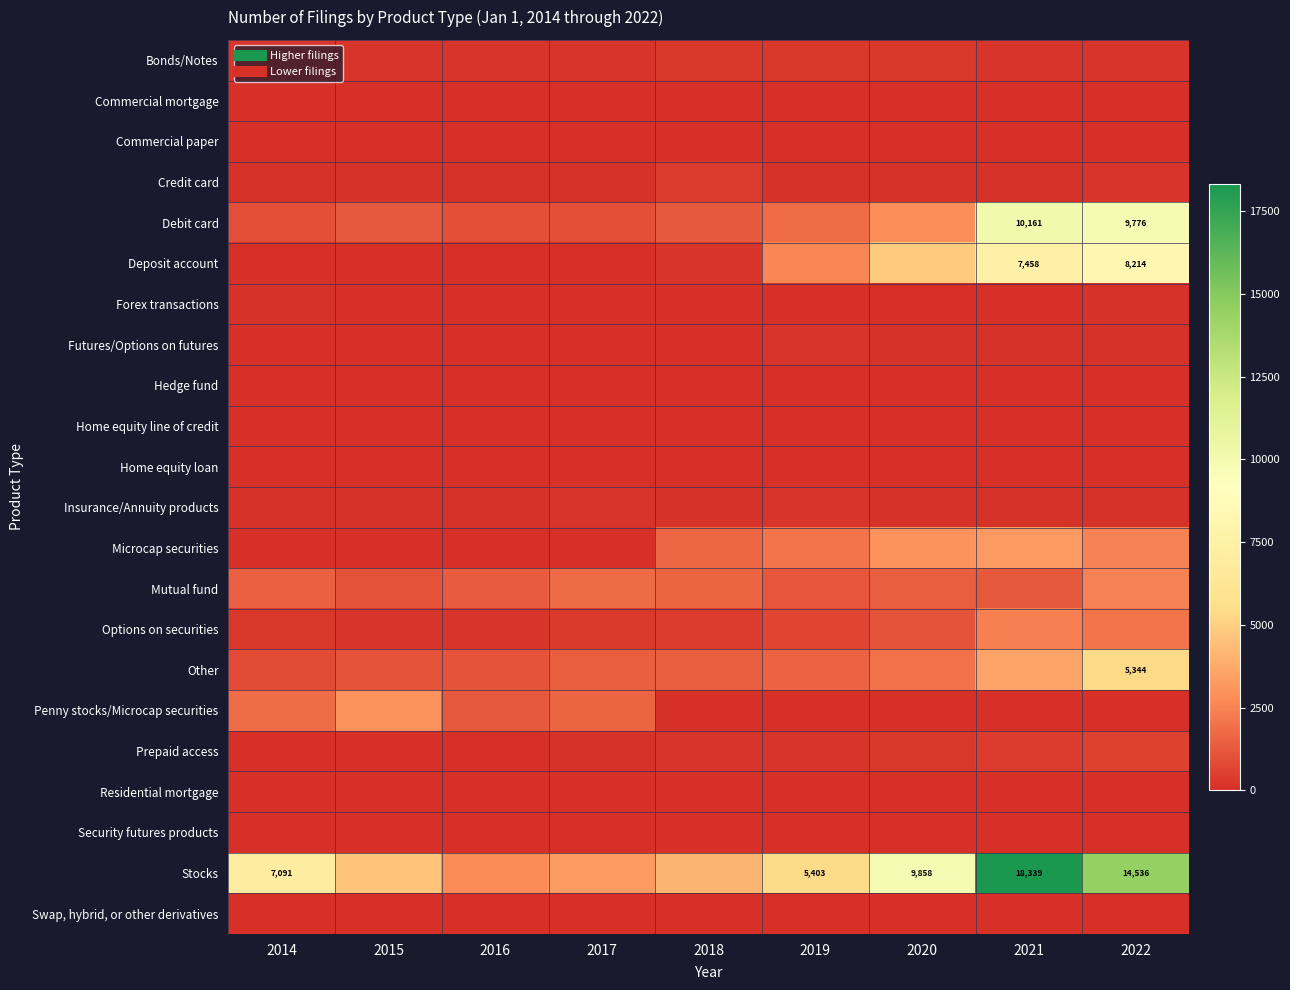

The value of Forex transactions at 2020 is 37. True or false?

True